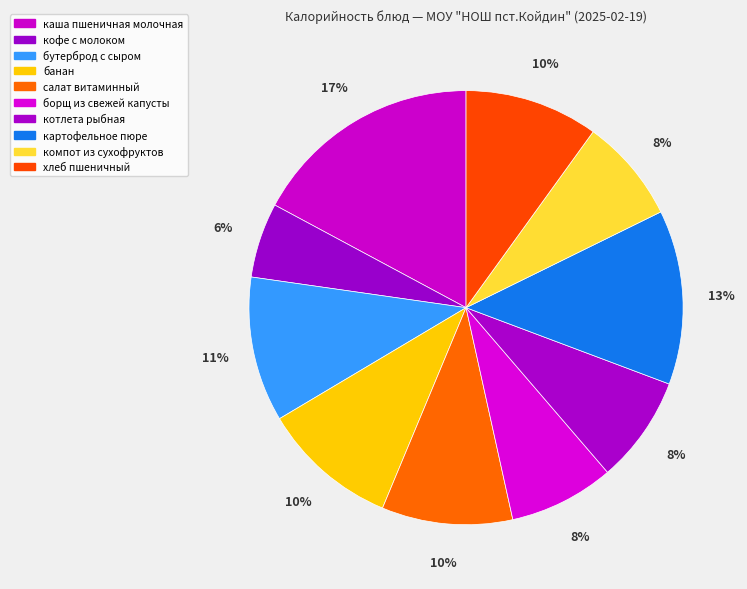

How many slices are in this pie chart?

10